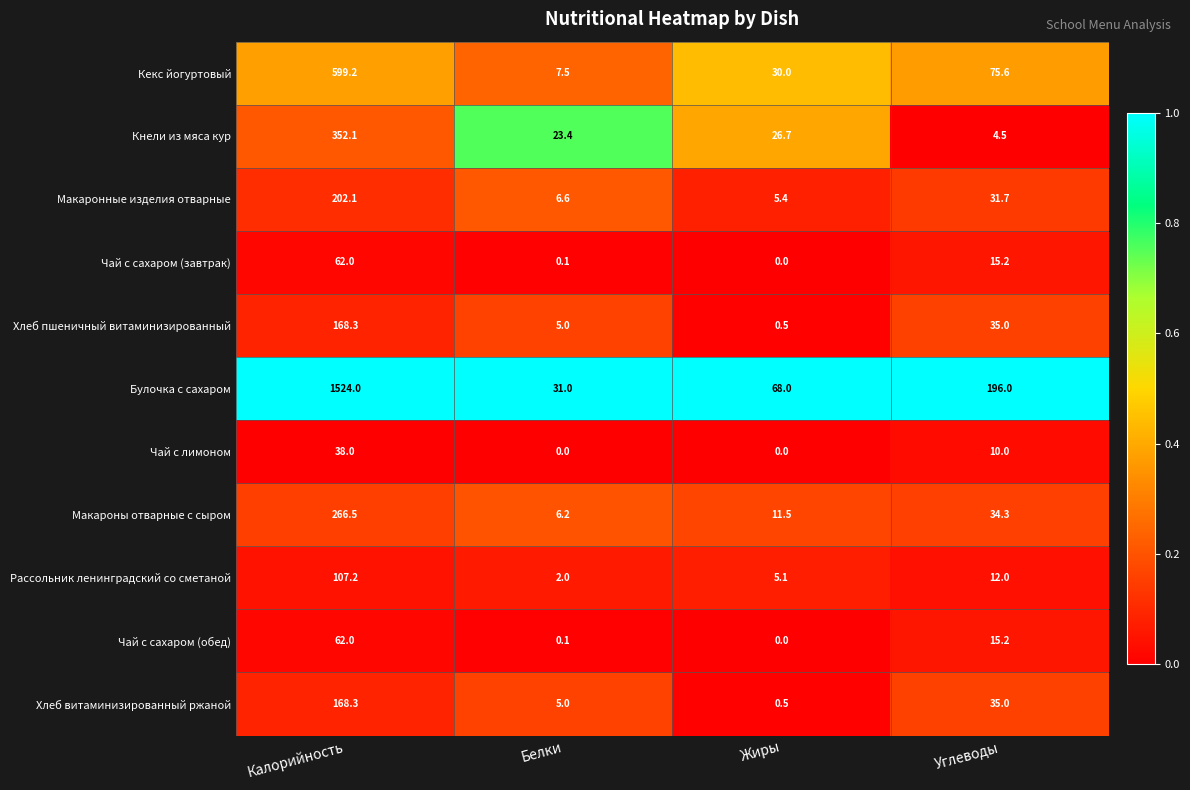

The Макаронные изделия отварные series shows 5.4 at Жиры. True or false?

True